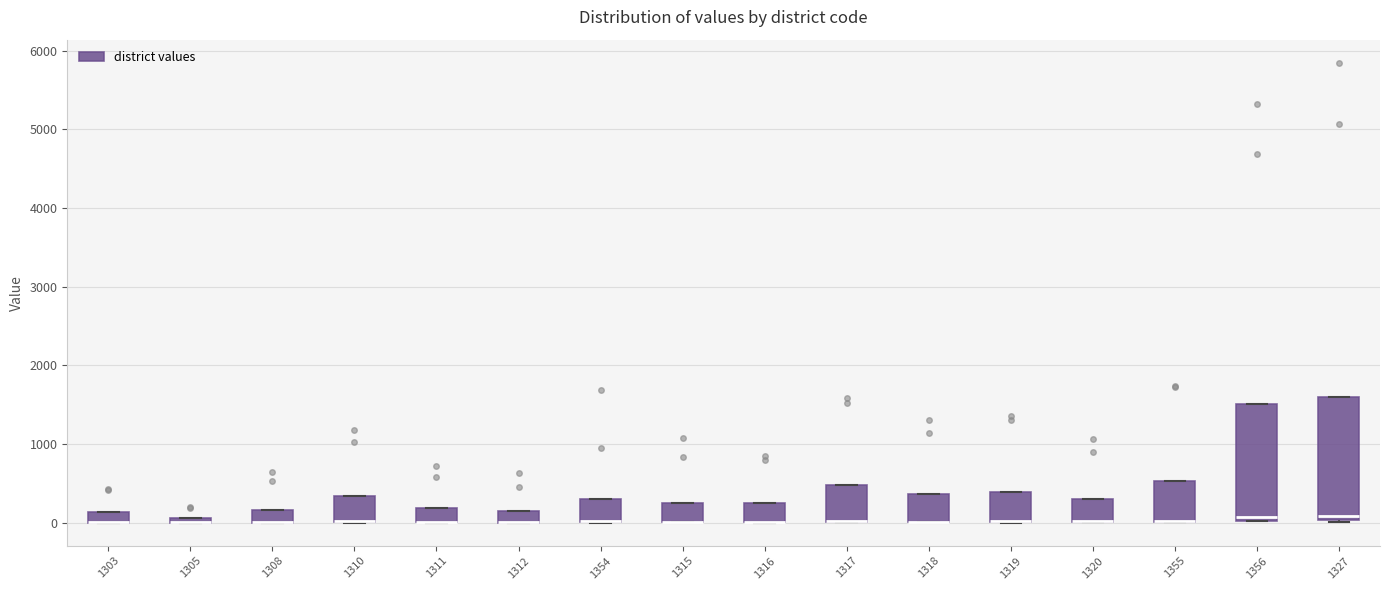

Where is the lower edge of the box at x = 1320 on the y-axis? The values are not printed on the chart, so give them approximately, as read against the axis.

0